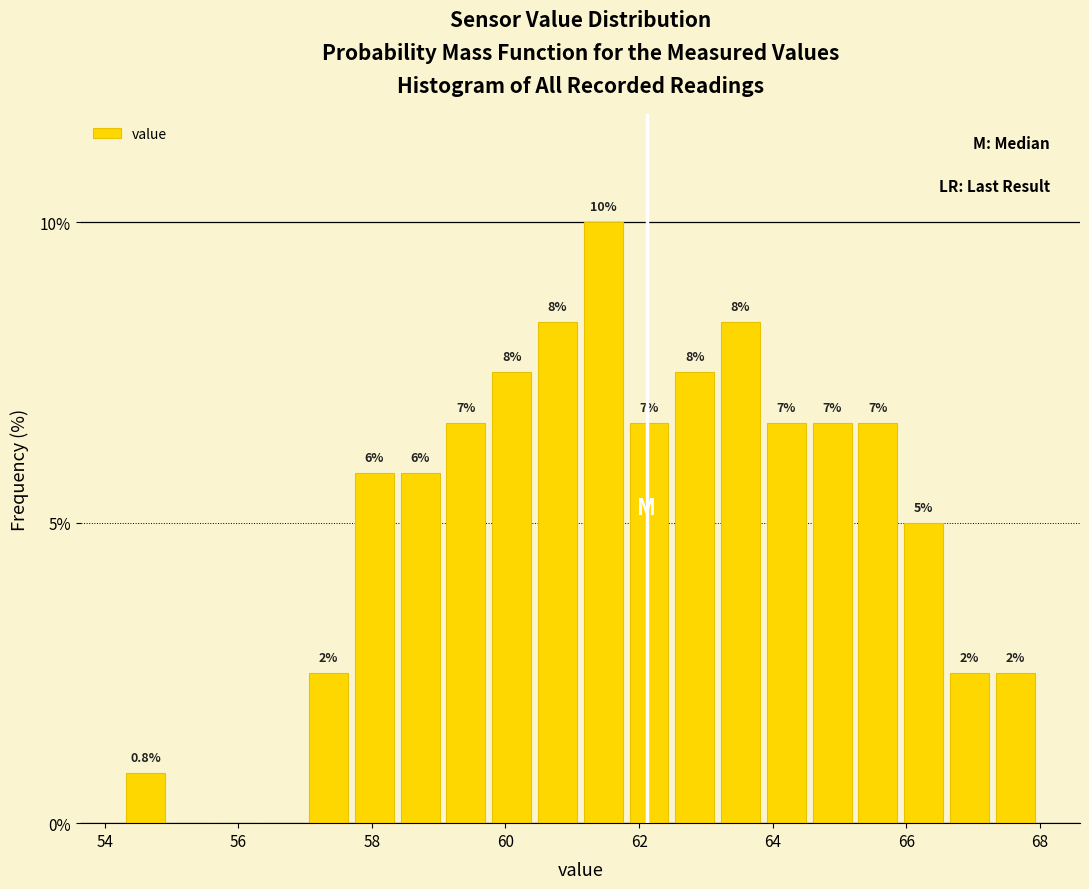

Around what value on the x-axis is the tallest bar? Give the approximate position of its centre, as read against the axis.

61.4